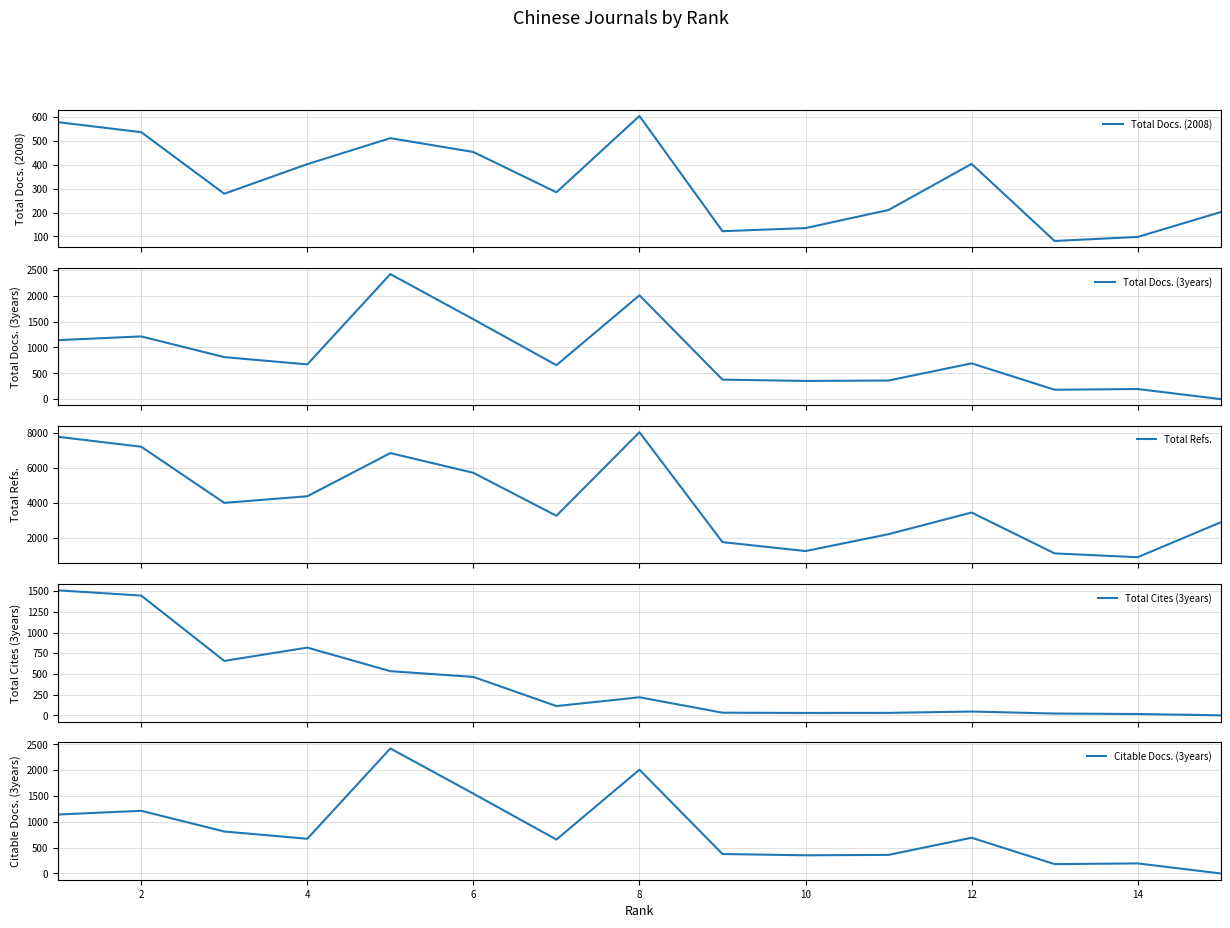

What is the highest value of the Total Docs. (2008) series?

605